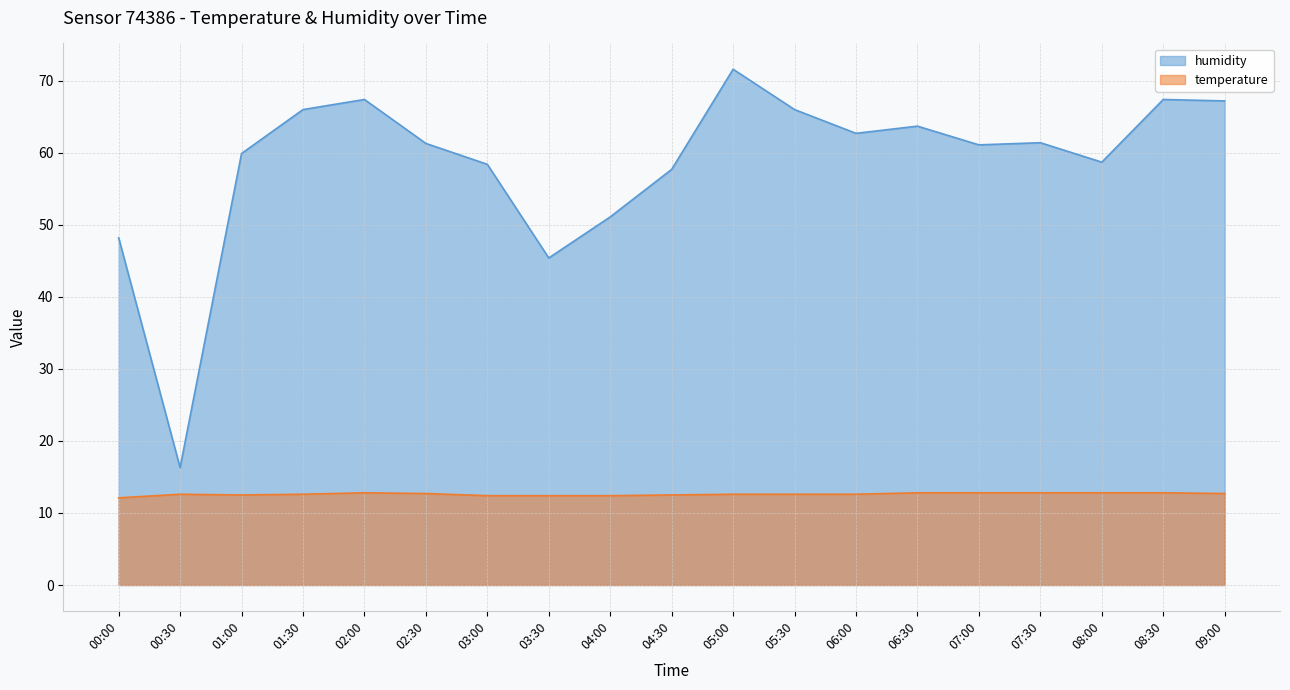

What is the label of the 3rd point from the right?

08:00